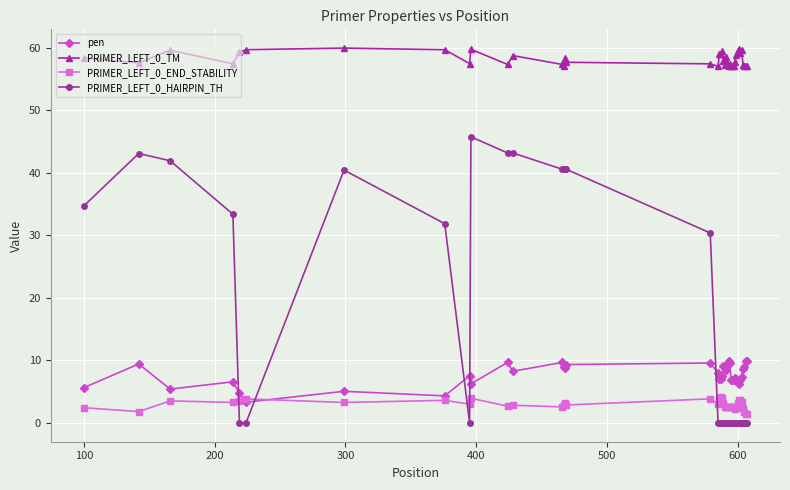

What is the maximum value shown in the chart?

59.9